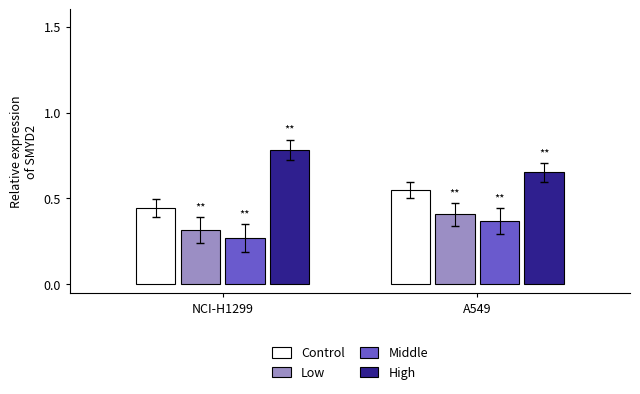

What is the difference between the maximum and minimum values in the Control series?

0.1